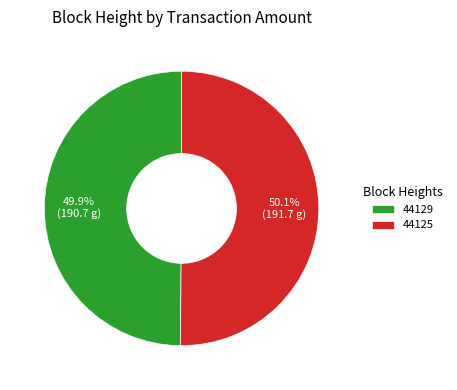

How many segments does this pie chart have?

2